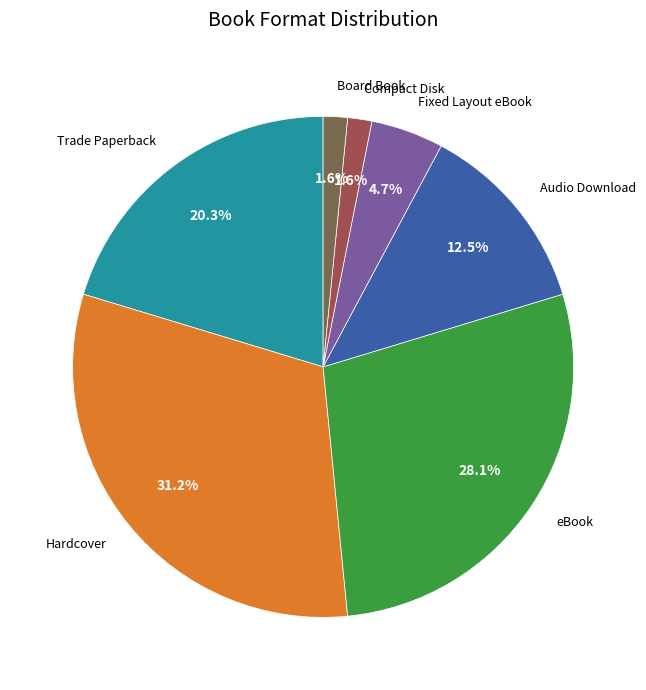

What portion of the pie excludes Audio Download?

87.5%